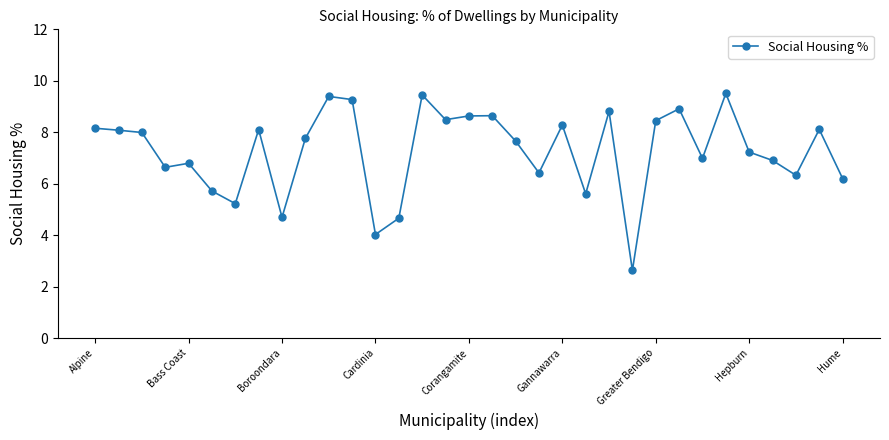

What is the minimum value shown in the chart?

2.6